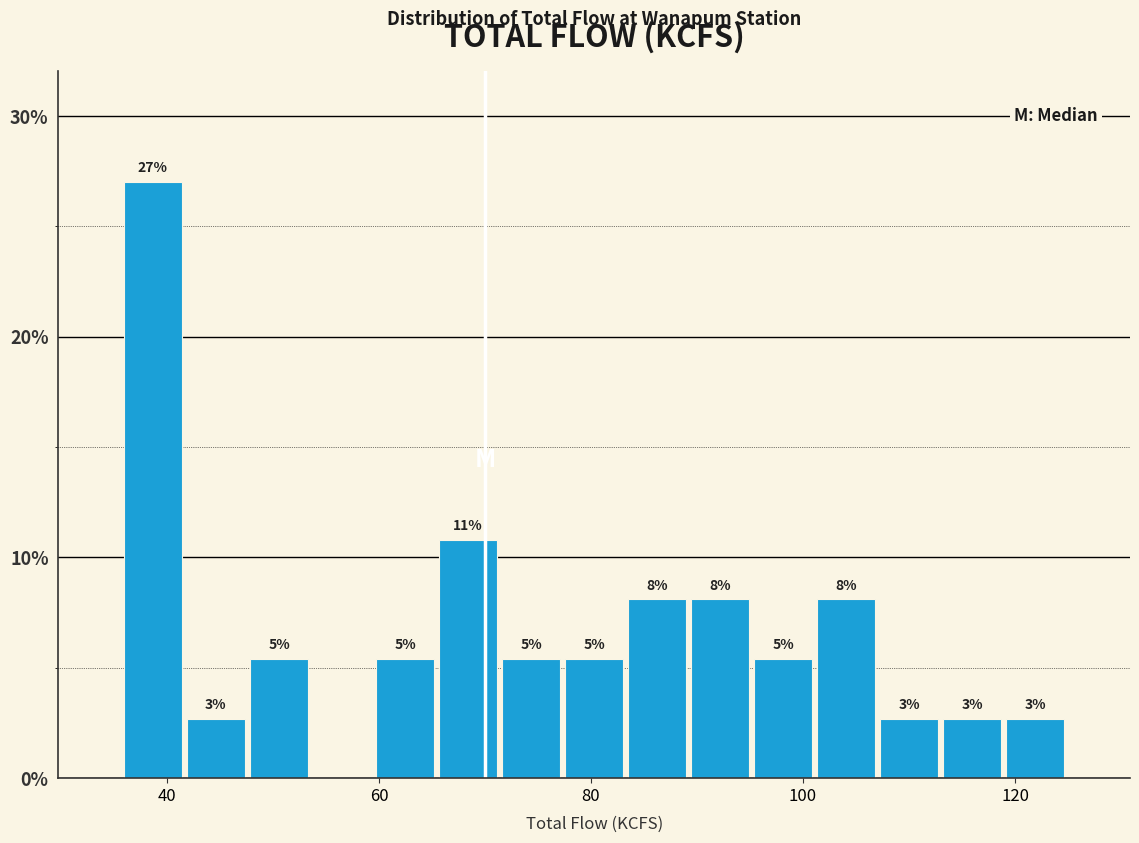

Read against the x-axis, roughly where is the centre of the tallest bar?

38